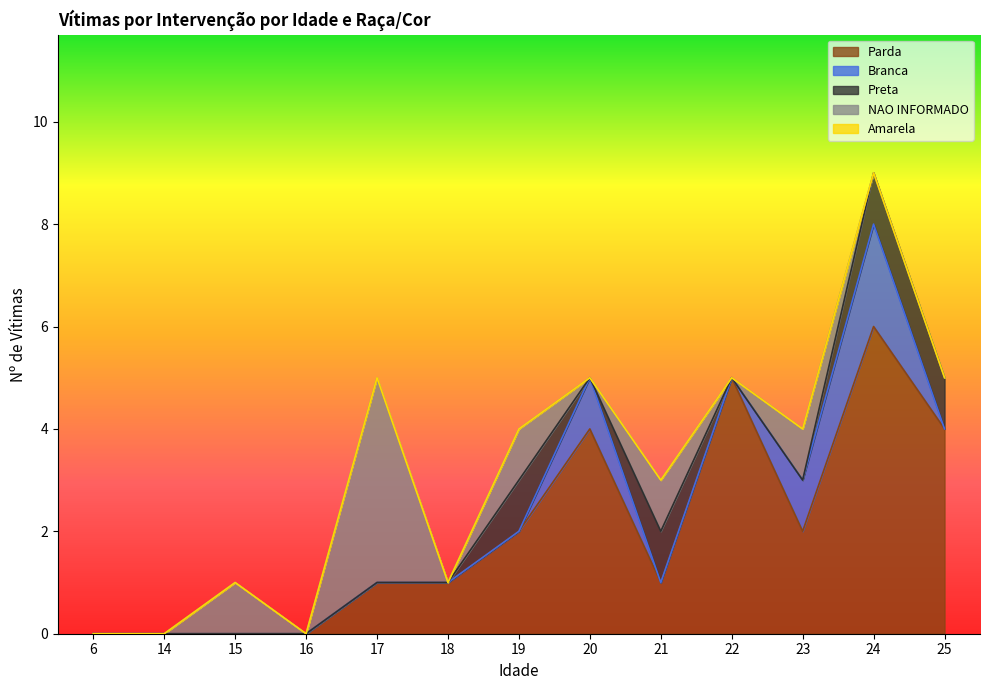

At which category is the sum across all series the highest?

24